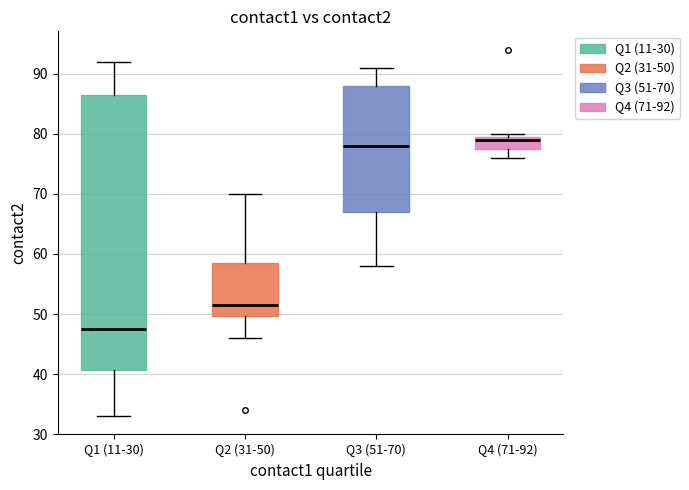

Which box is the tallest, from its lower edge to its upper edge?

Q1 (11-30)